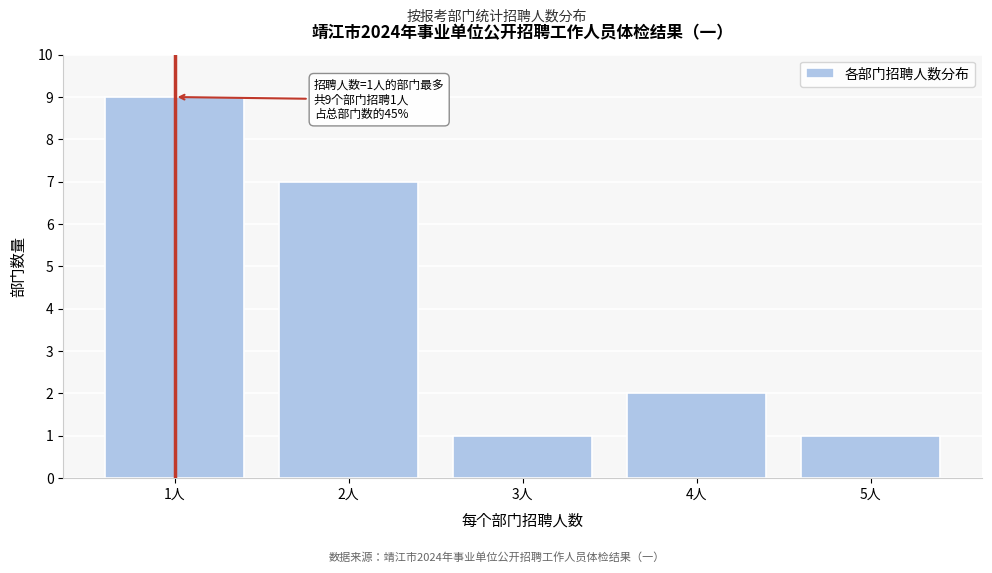

Reading left to right, what are all the values shown in this chart?

1人=9	2人=7	3人=1	4人=2	5人=1